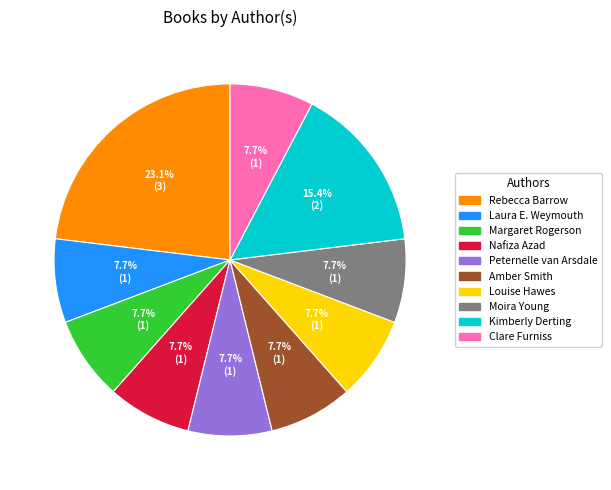

What is the total percentage of Margaret Rogerson and Peternelle van Arsdale?

15.4%